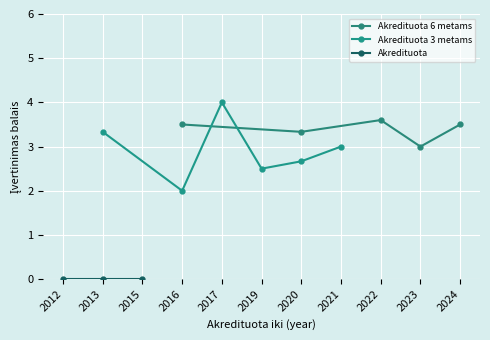

How many lines are shown in the chart?

3